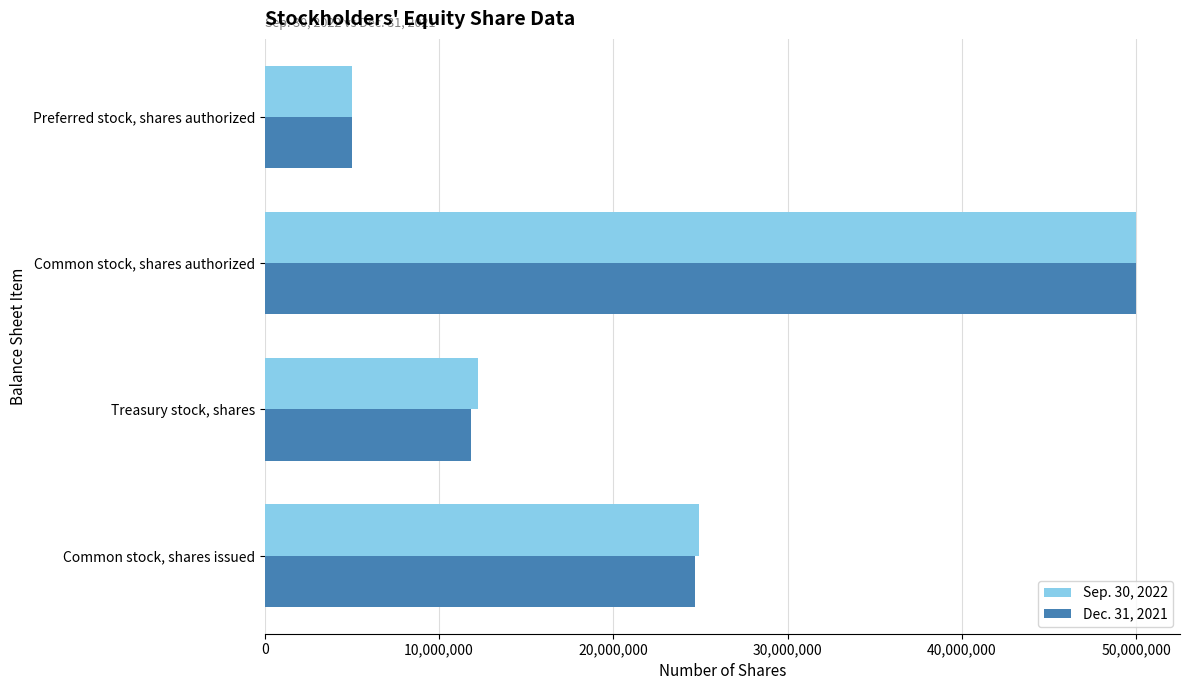

Where is Sep. 30, 2022 nearest to the value 27500000?

Common stock, shares issued